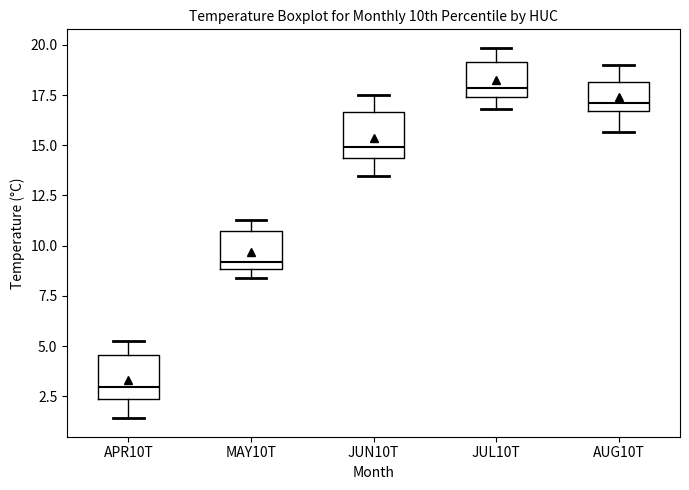

Which box has the lowest median line?

APR10T